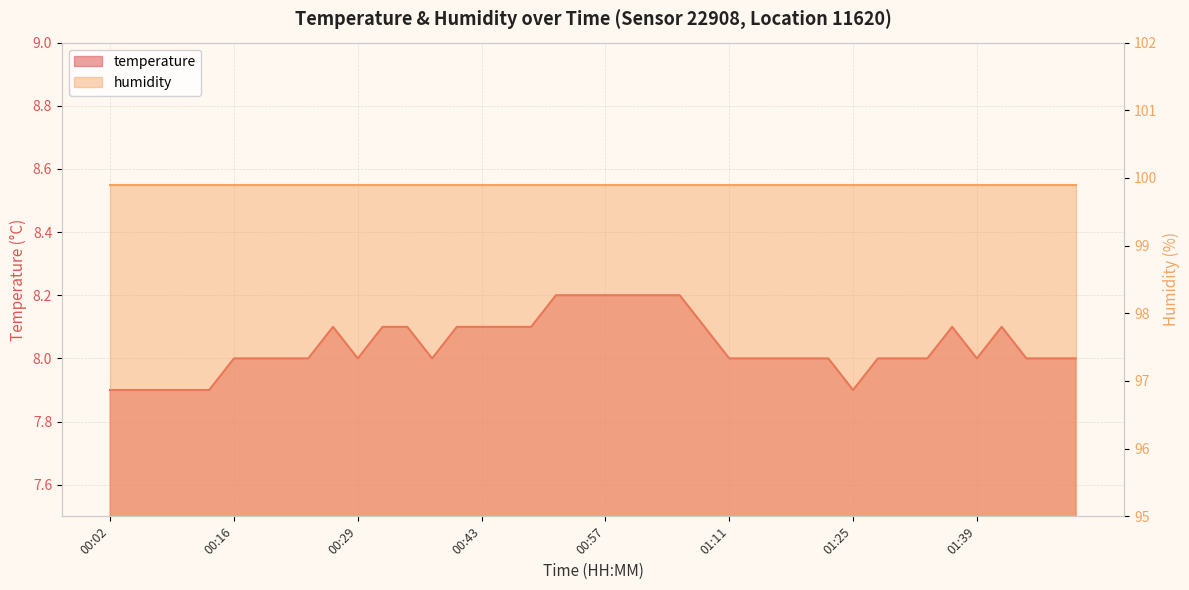

What value does the data have at 01:54?

8.0